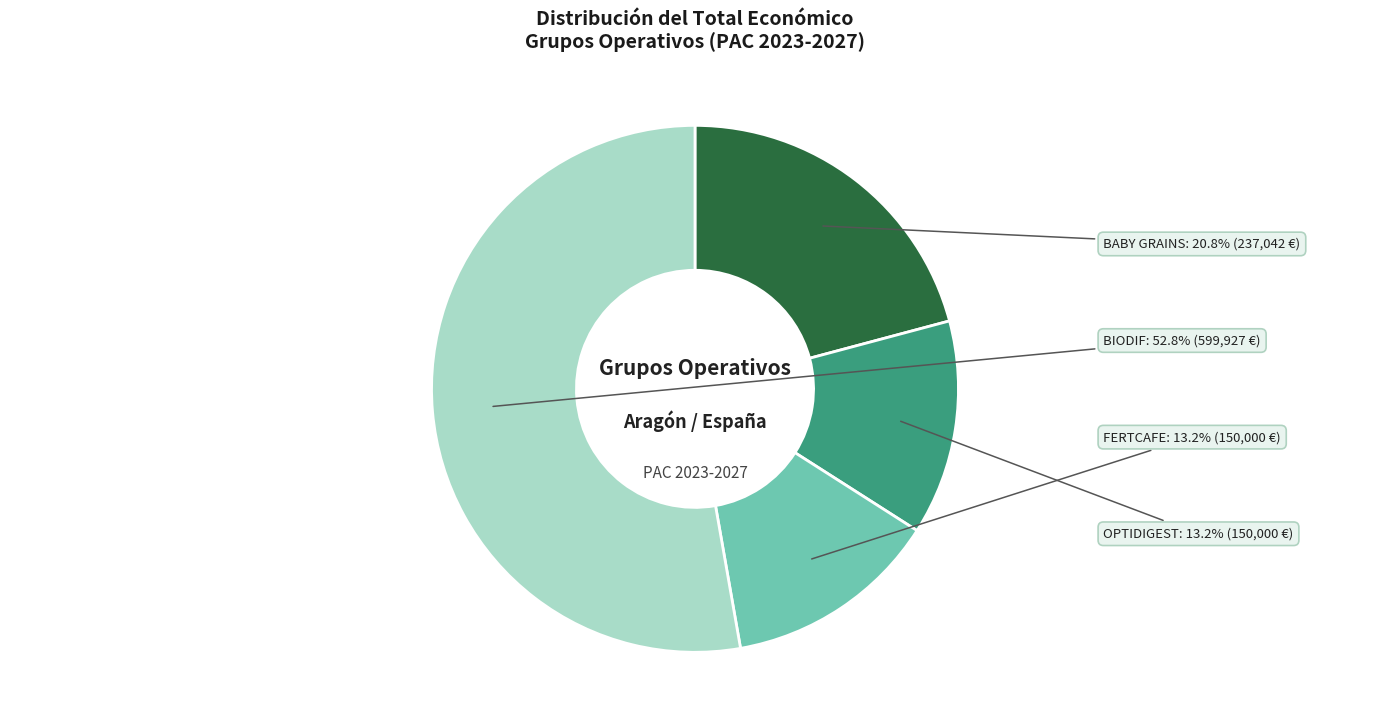

Between BIODIF and BABY GRAINS, which is larger?

BIODIF